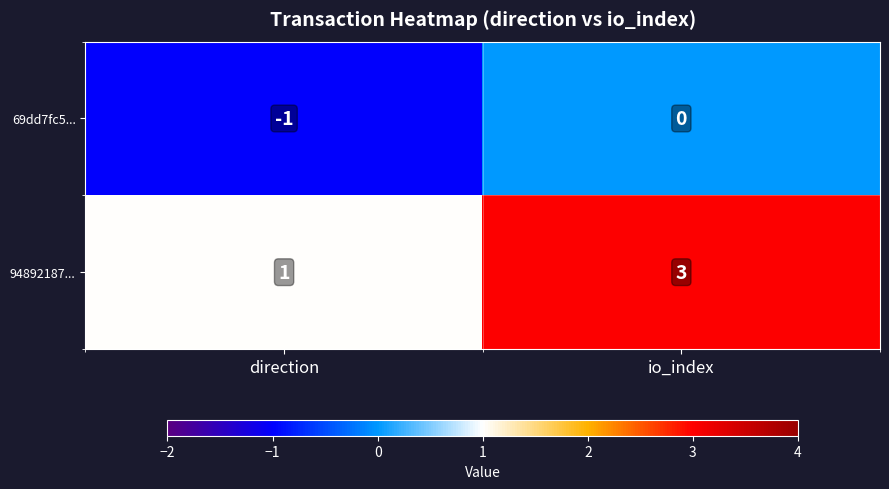

Which category has the highest value across all series?

io_index